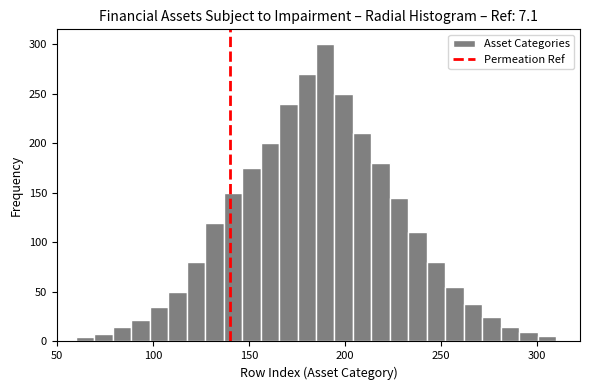

Around what value on the x-axis is the tallest bar? Give the approximate position of its centre, as read against the axis.

190